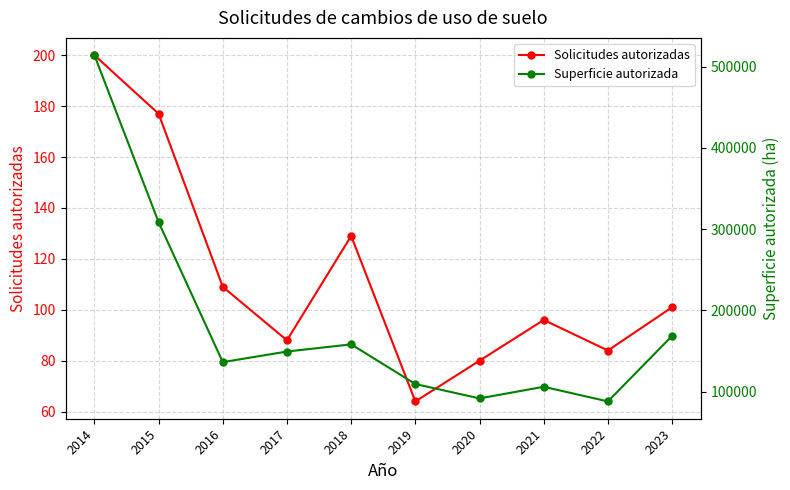

True or false: Solicitudes autorizadas has more than 2 interior local peaks.

False